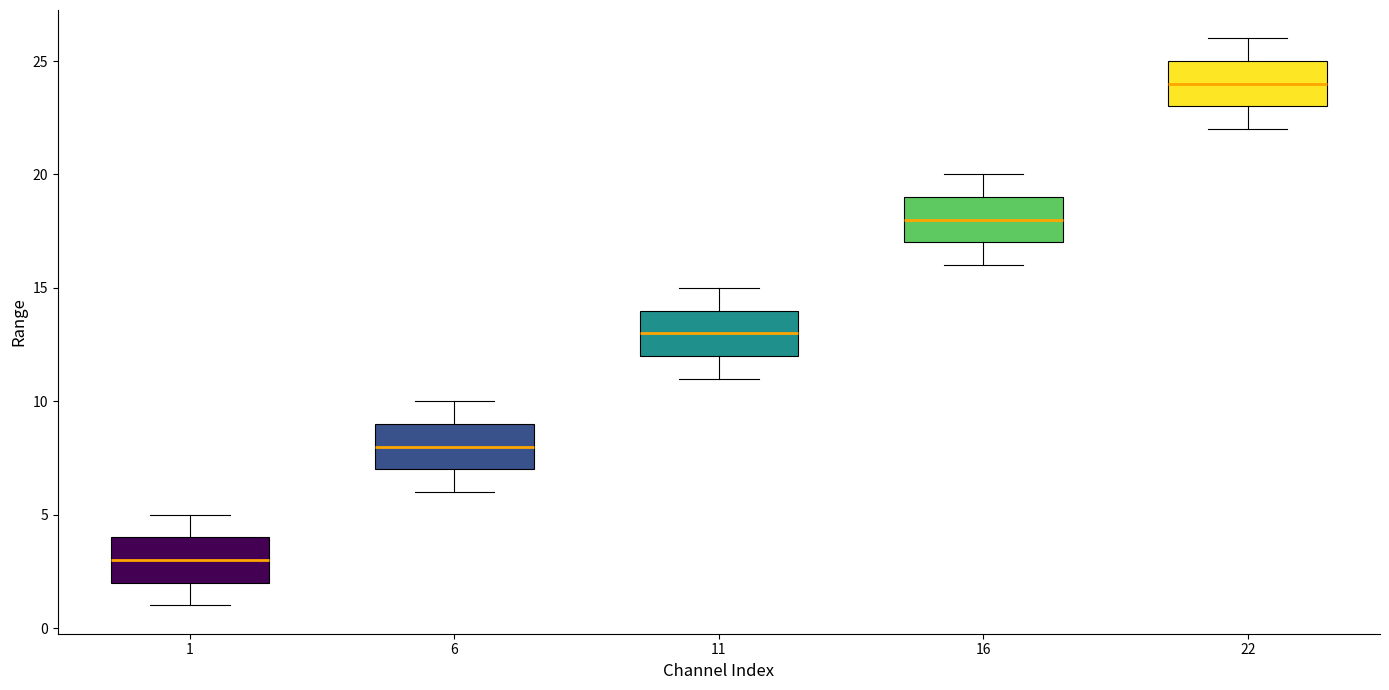

Reading left to right, transcribe this box plot: for each box, give where its median line is, the range the box spans, and where its two whiskers end, as read against the y-axis. The values are not printed on the chart, so give them approximately, as read against the axis.

1: median 3, box 2 to 4, whiskers 1 to 5
6: median 8, box 7 to 9, whiskers 6 to 10
11: median 13, box 12 to 14, whiskers 11 to 15
16: median 18, box 17 to 19, whiskers 16 to 20
22: median 24, box 23 to 25, whiskers 22 to 26